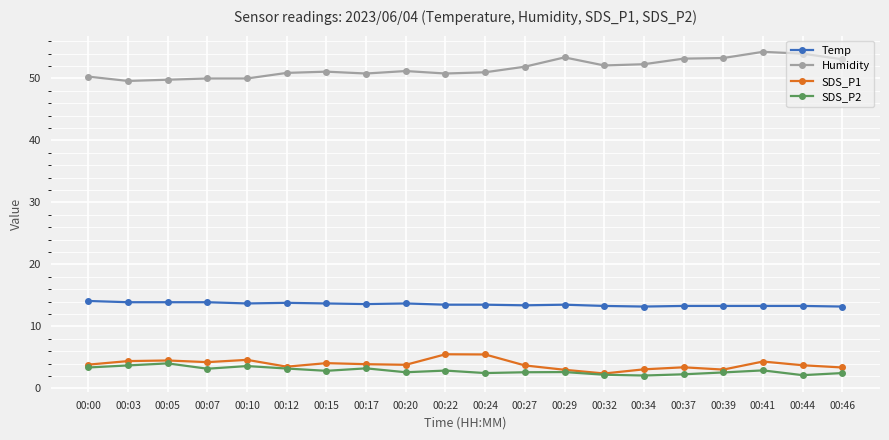

What is the maximum value for Humidity?

54.3